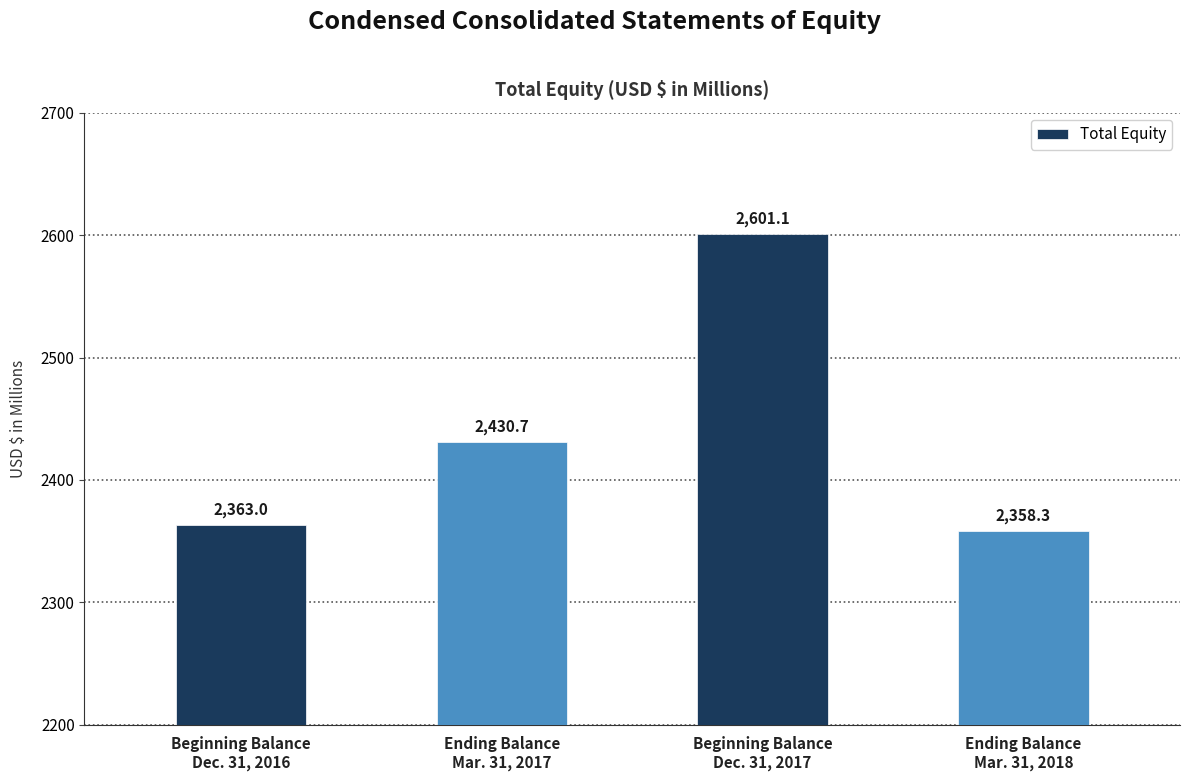

True or false: the data shows 1653.2 at Beginning Balance
Dec. 31, 2016.

False